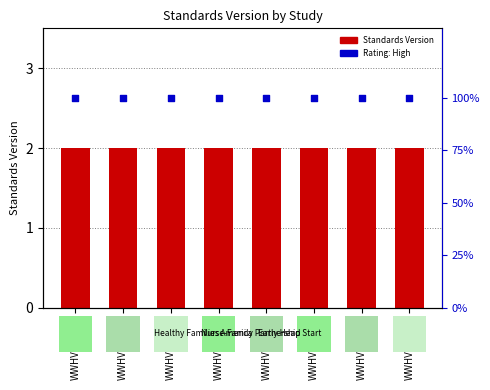

What are all the series names shown in the legend?

Standards Version, Rating: High